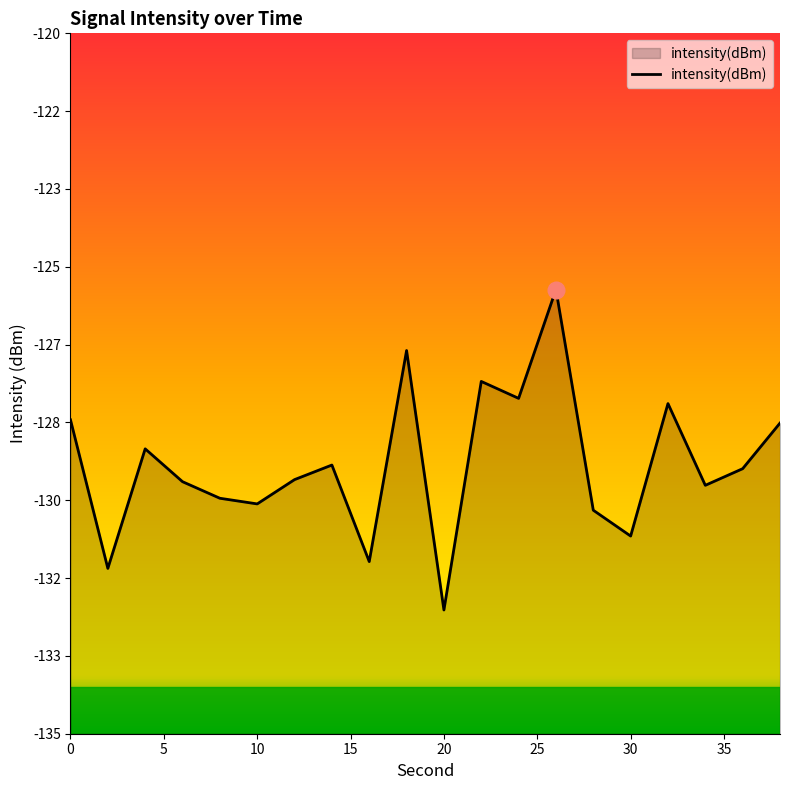

What is the value of the 10th point from the left?

-126.8